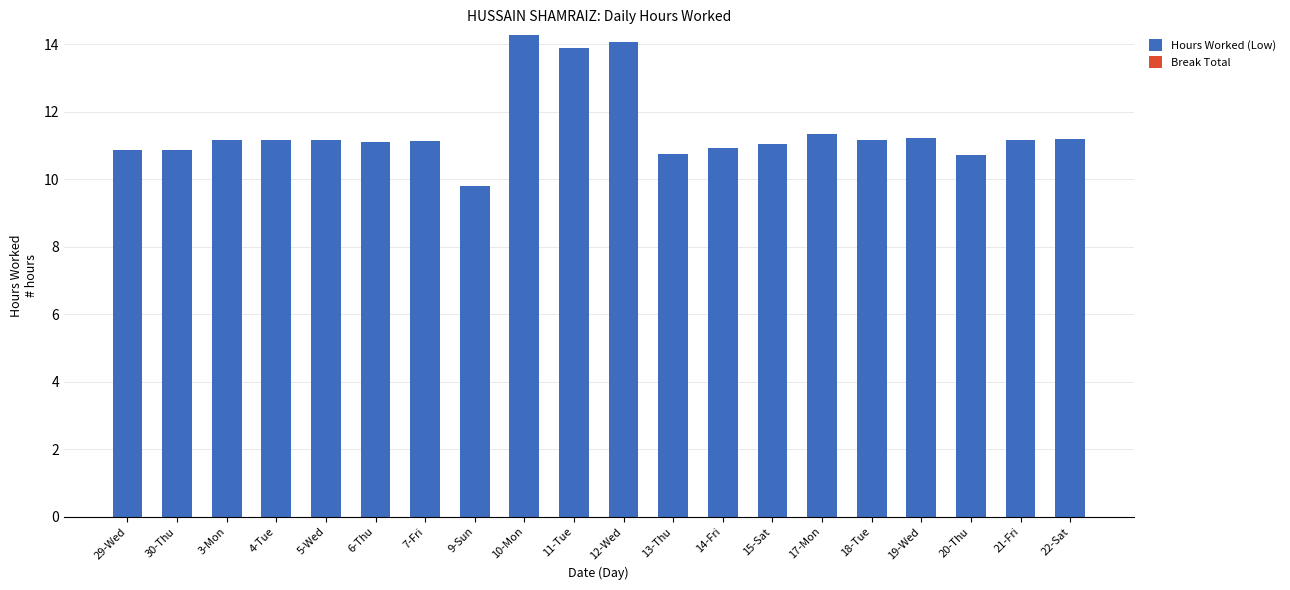

Read the value at 15-Sat.

11.1